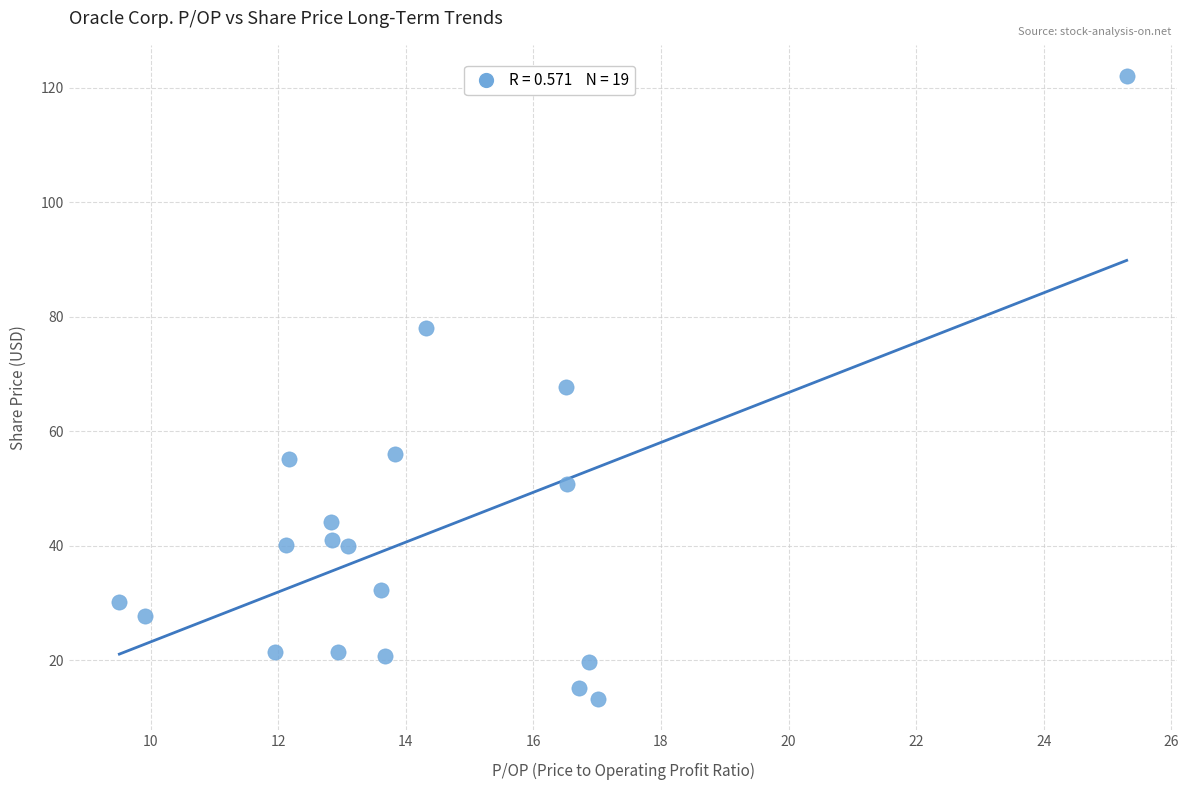

What is the range of X values (max minus min)?

15.8